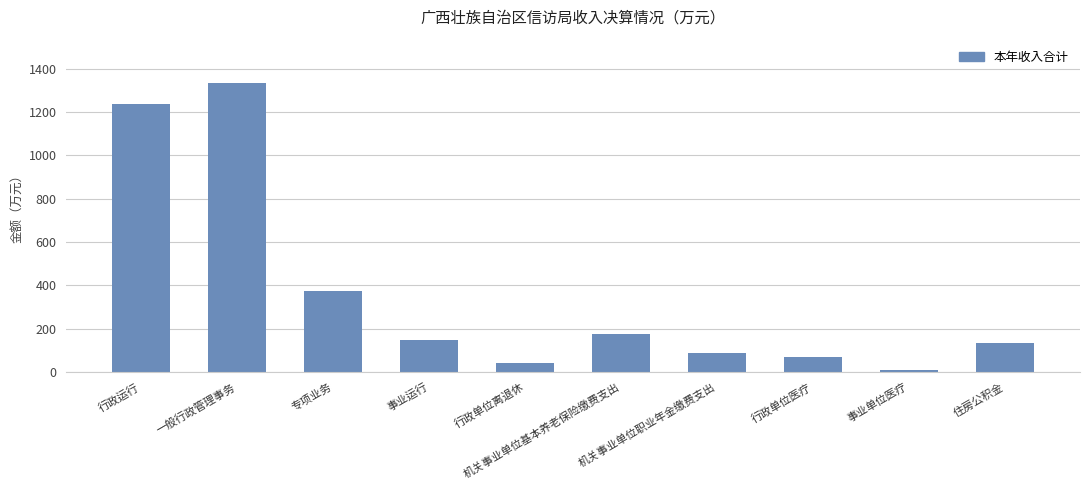

Rank the categories by value from highest to lowest.

一般行政管理事务, 行政运行, 专项业务, 机关事业单位基本养老保险缴费支出, 事业运行, 住房公积金, 机关事业单位职业年金缴费支出, 行政单位医疗, 行政单位离退休, 事业单位医疗